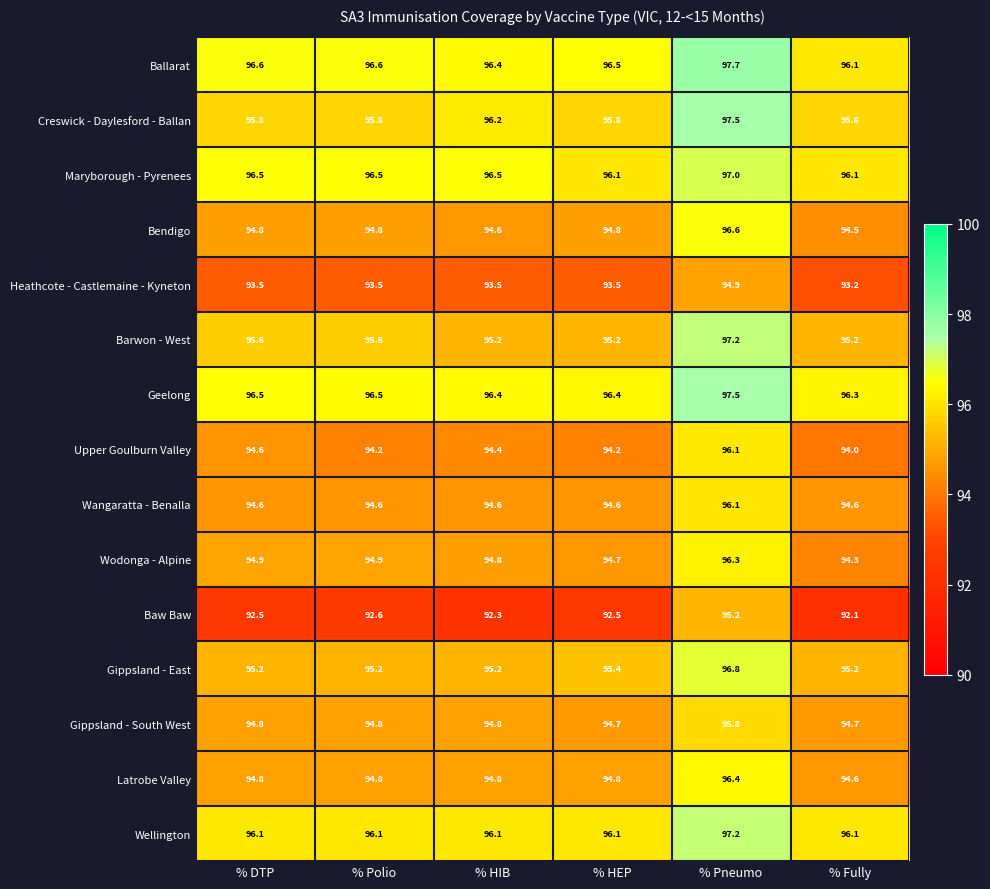

At which label is Ballarat closest to 96?

% Fully